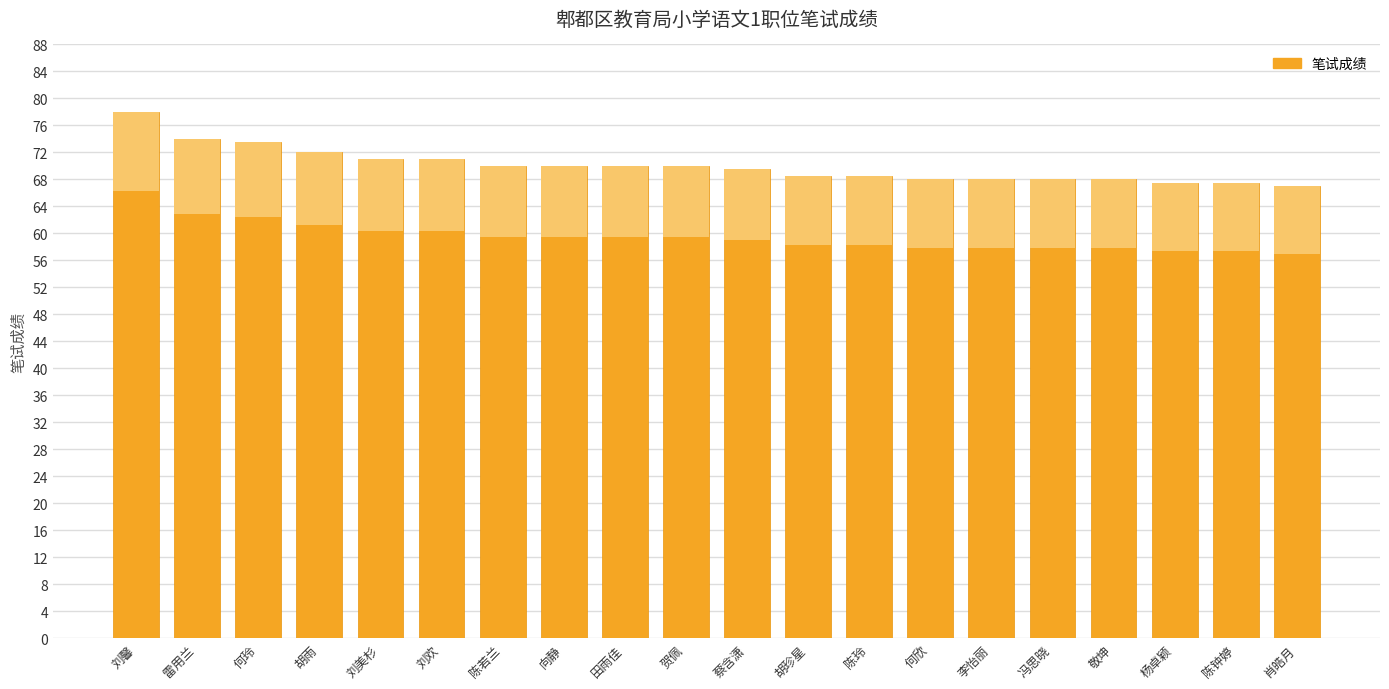

What is the label of the 8th bar from the left?

向静